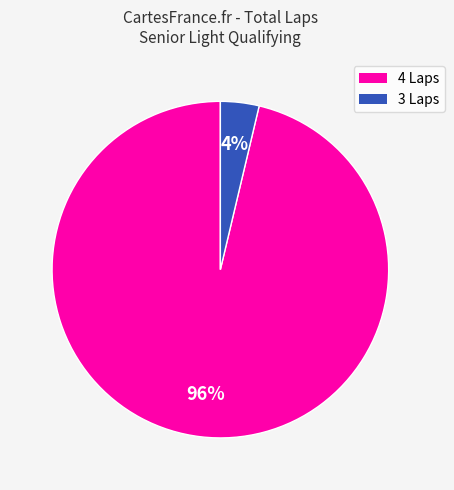

Is there any slice that represents more than half of the pie?

Yes